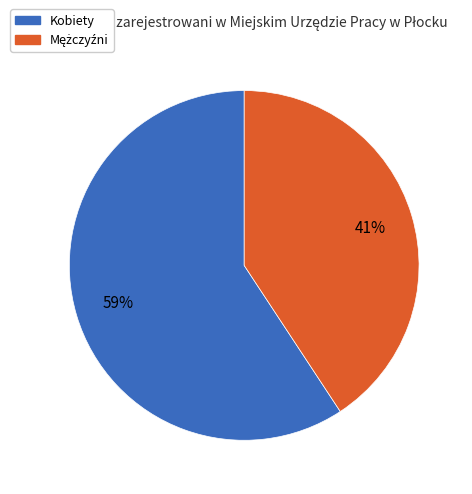

Which category has the biggest portion of the pie?

Kobiety